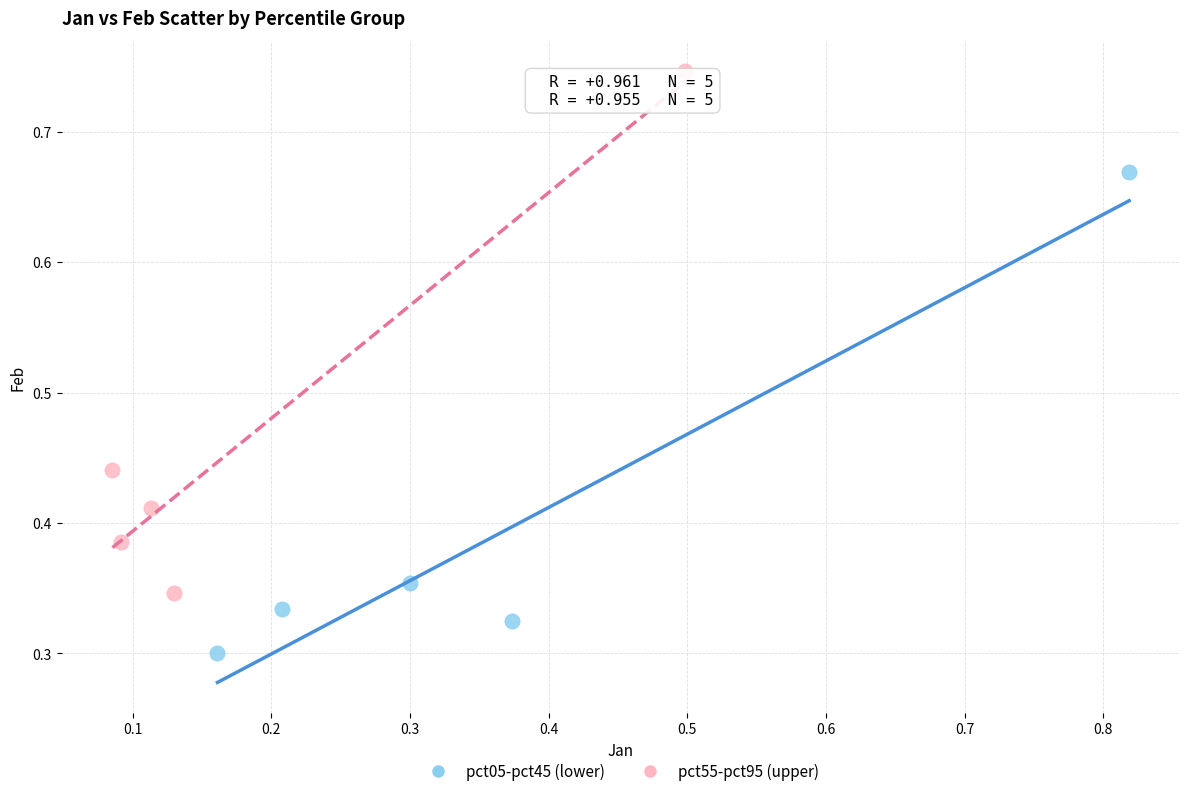

Which series contains the highest Y value?

pct55-pct95 (upper)